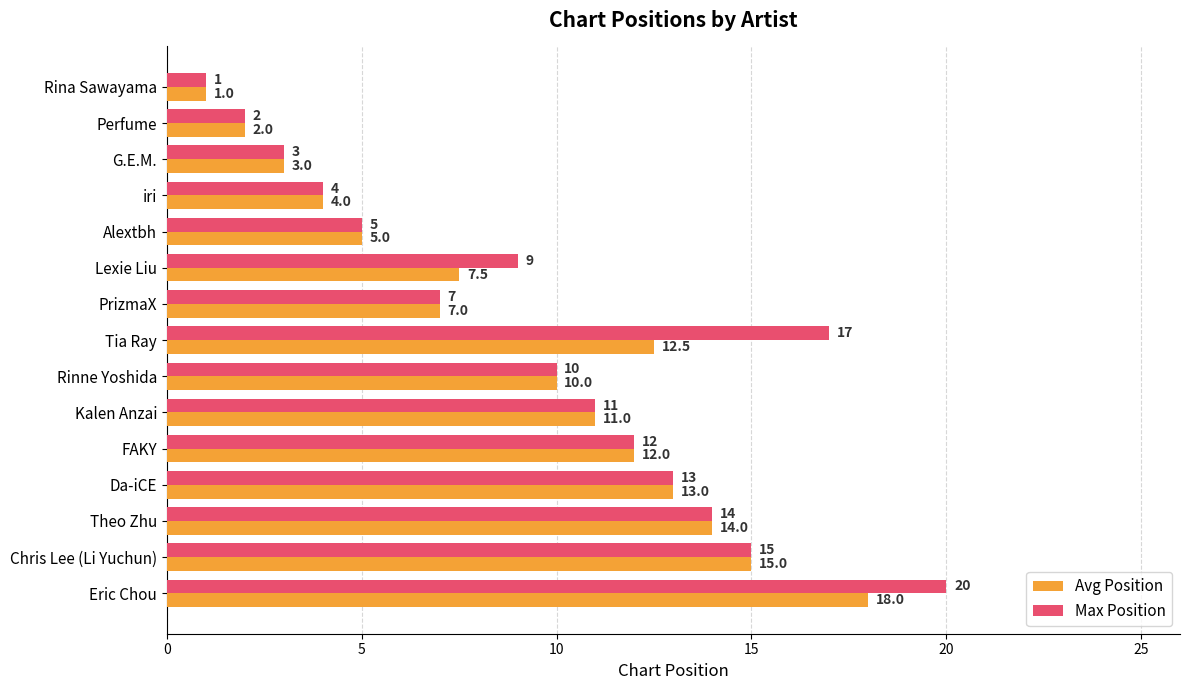

At which category is the sum across all series the highest?

Eric Chou